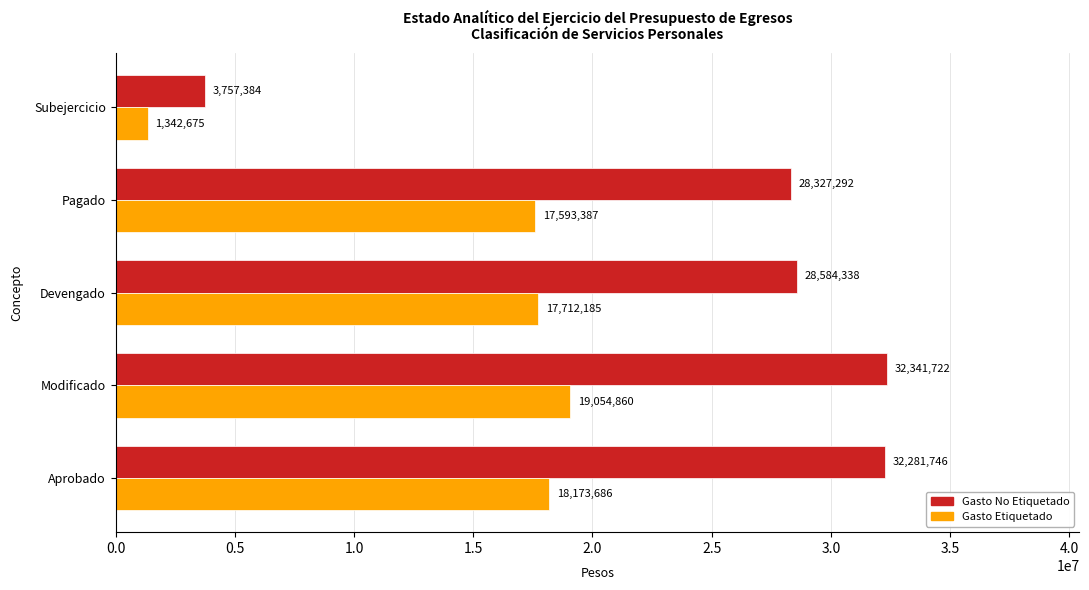

What value does the Gasto No Etiquetado series have at Pagado?

28327291.9